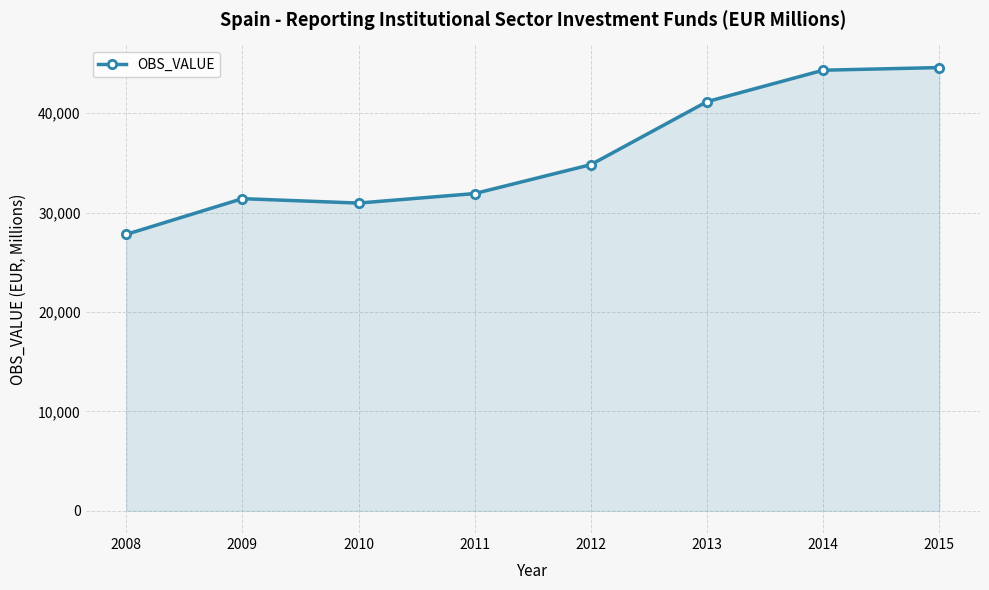

The value at 2011 is 31925. True or false?

True